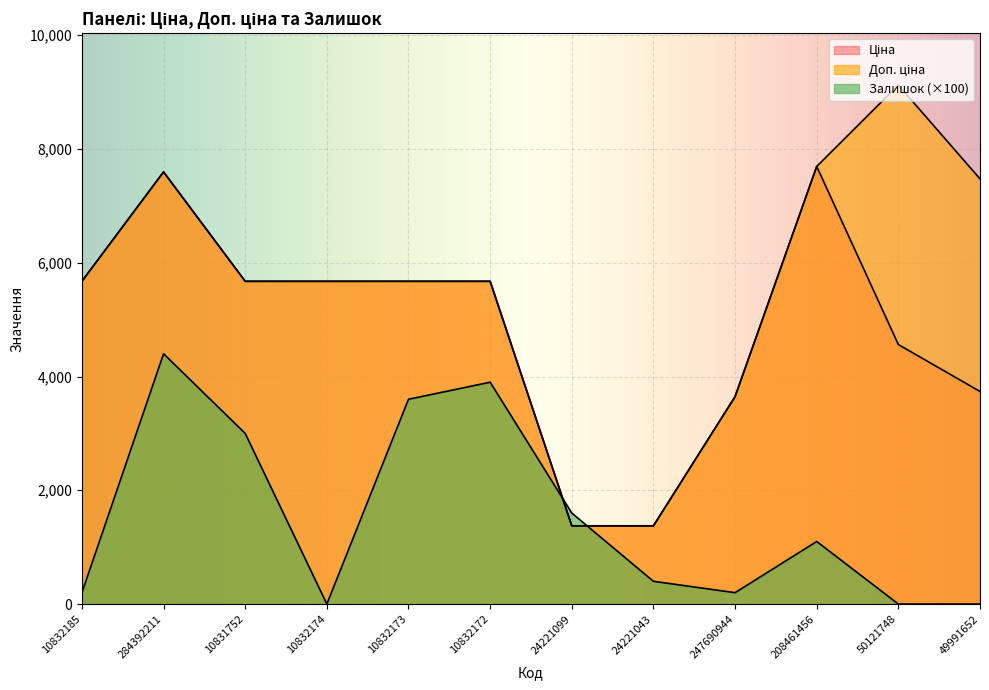

Which series has the largest total across all categories?

Доп. ціна